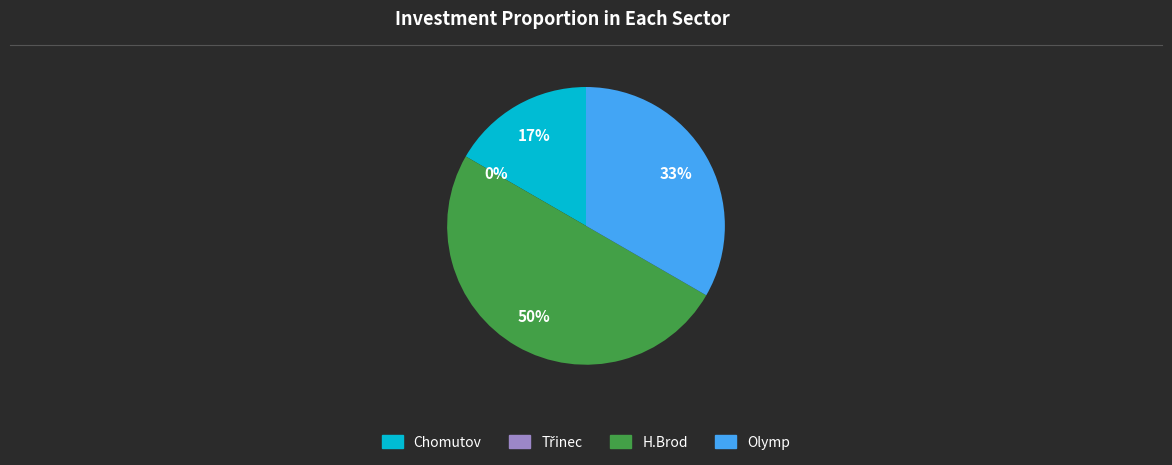

To the nearest percent, what is the difference between the largest and smallest slice percentages?

50%